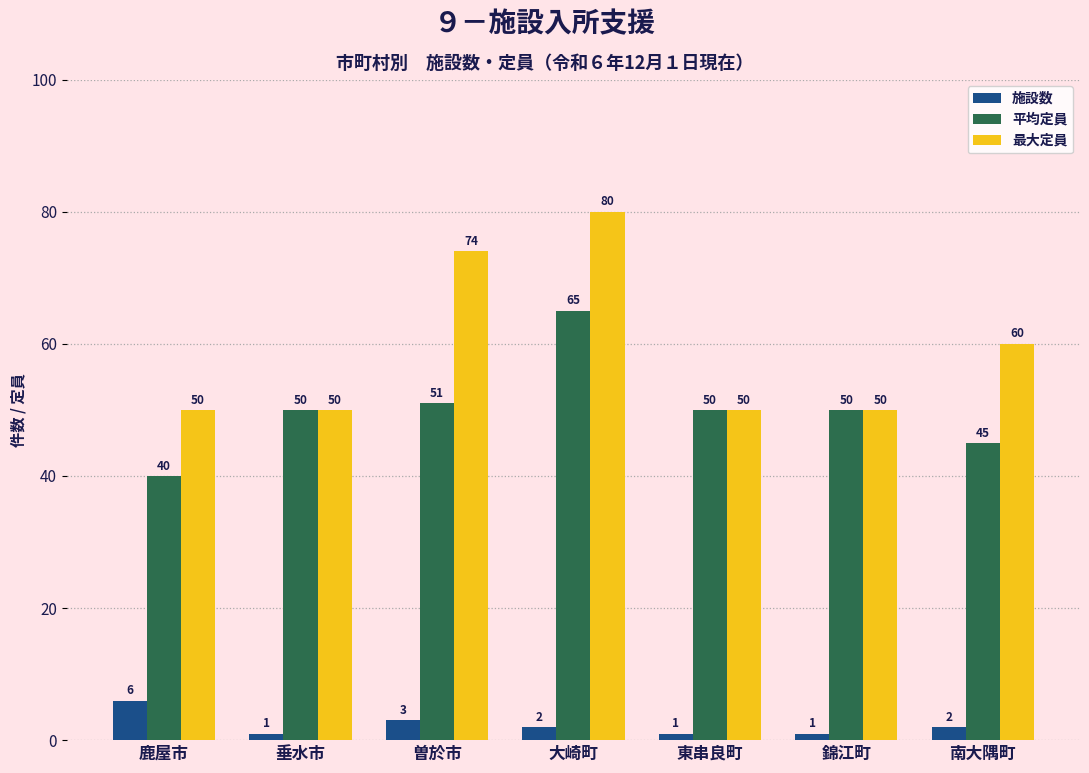

Which series has the widest spread of values?

最大定員